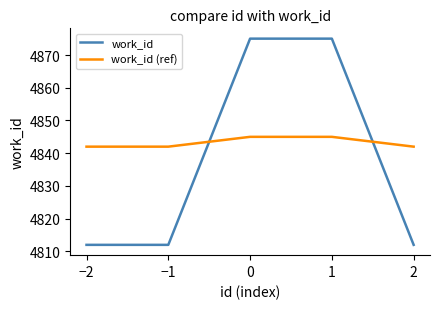

What is the difference between the maximum and second lowest values in the work_id series?

63